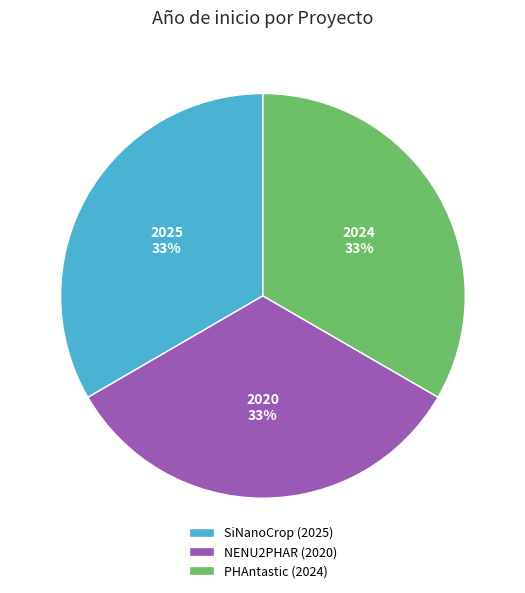

Is there any slice that represents more than half of the pie?

No